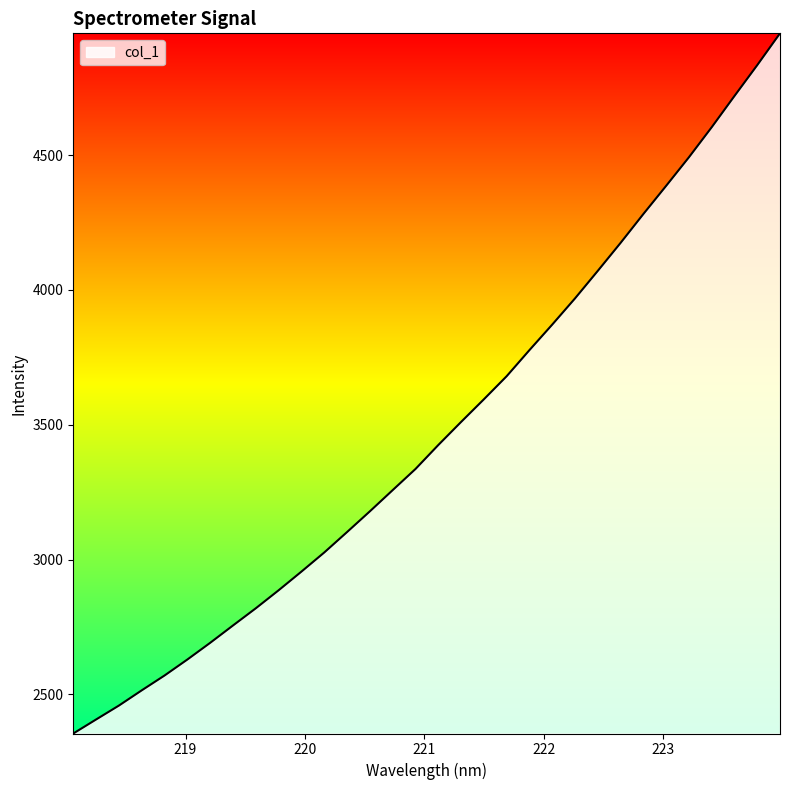

What is the difference between the maximum and minimum values?

2595.9